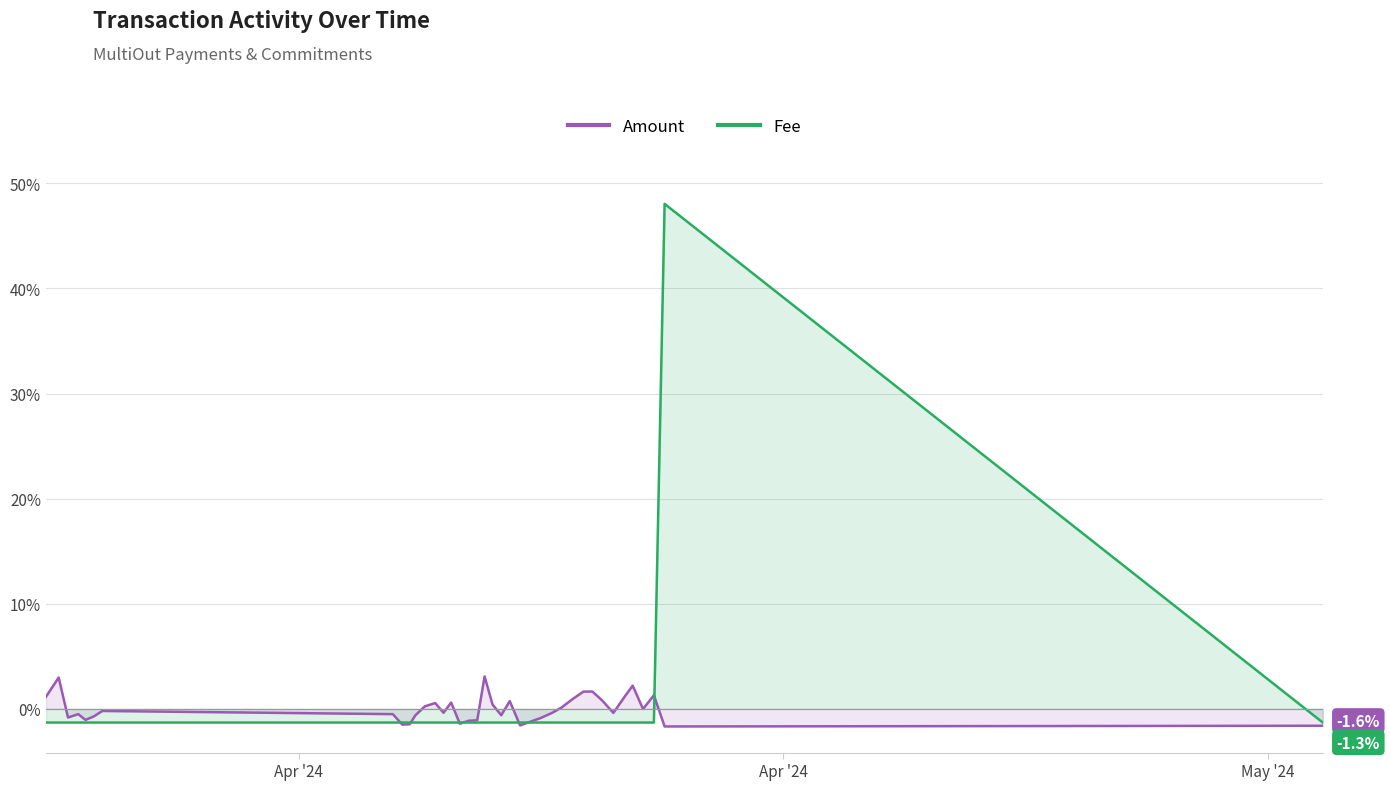

Which series has the largest range (max minus min)?

Fee